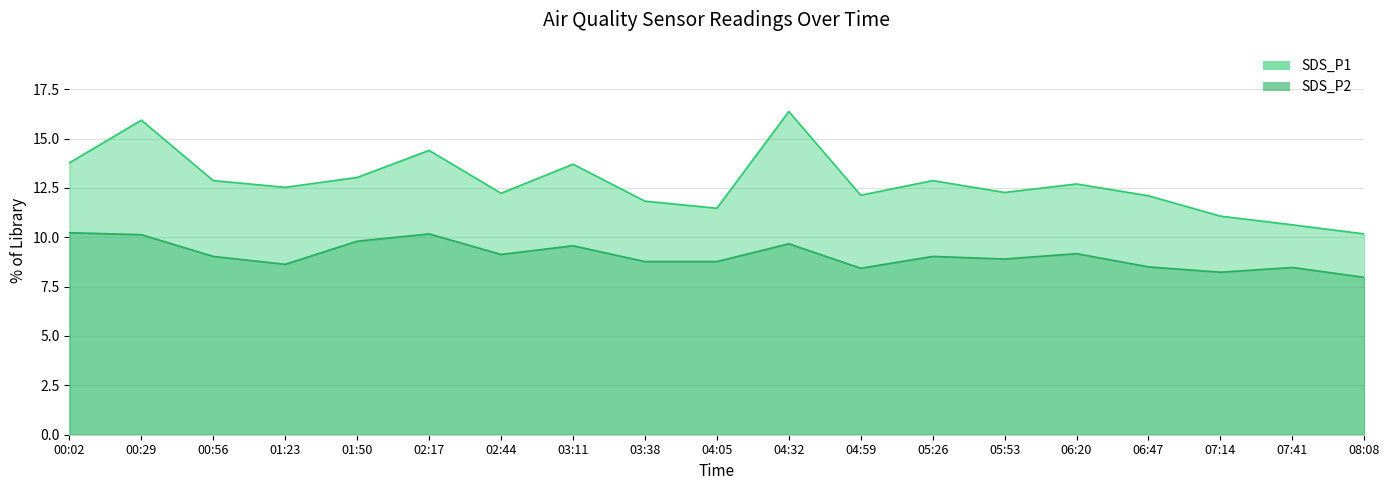

Rank the categories by SDS_P2 value from lowest to highest.

08:08, 07:14, 04:59, 07:41, 06:47, 01:23, 03:38, 04:05, 05:53, 00:56, 05:26, 02:44, 06:20, 03:11, 04:32, 01:50, 00:29, 02:17, 00:02